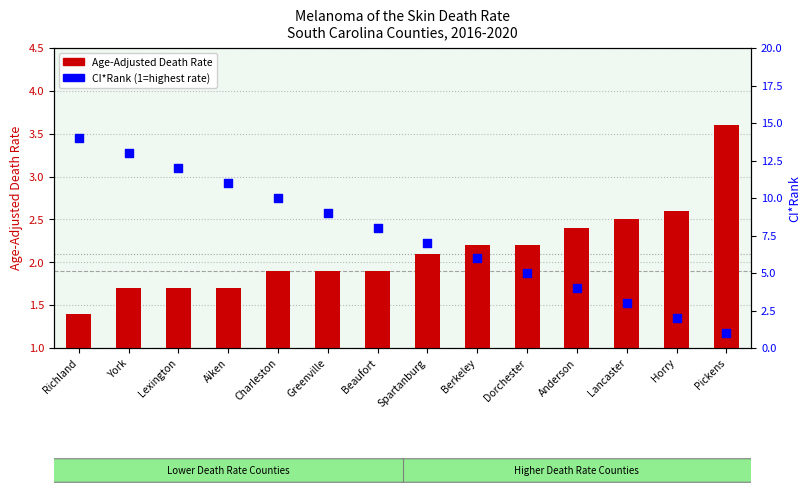

Is the value of CI*Rank at Greenville greater than the value of Age-Adjusted Death Rate at York?

Yes